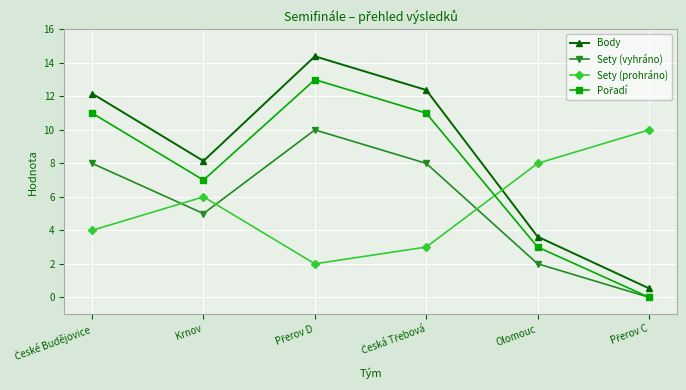

The value of Sety (prohráno) at Krnov is 4.0. True or false?

False